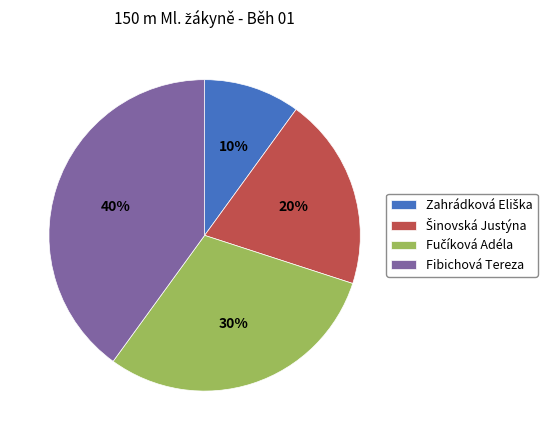

Which category has the biggest portion of the pie?

Fibichová Tereza